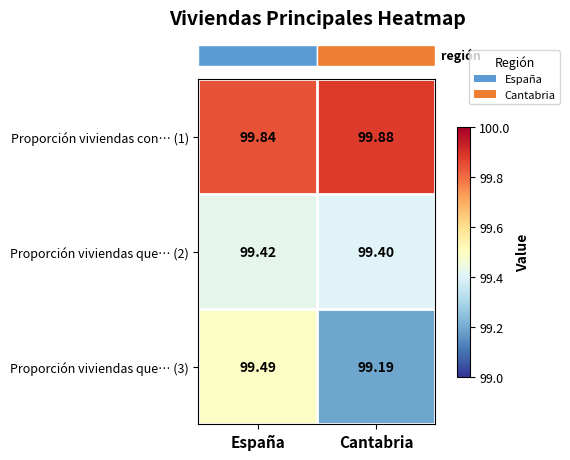

At which label is Proporción viviendas con… (1) closest to 99?

España